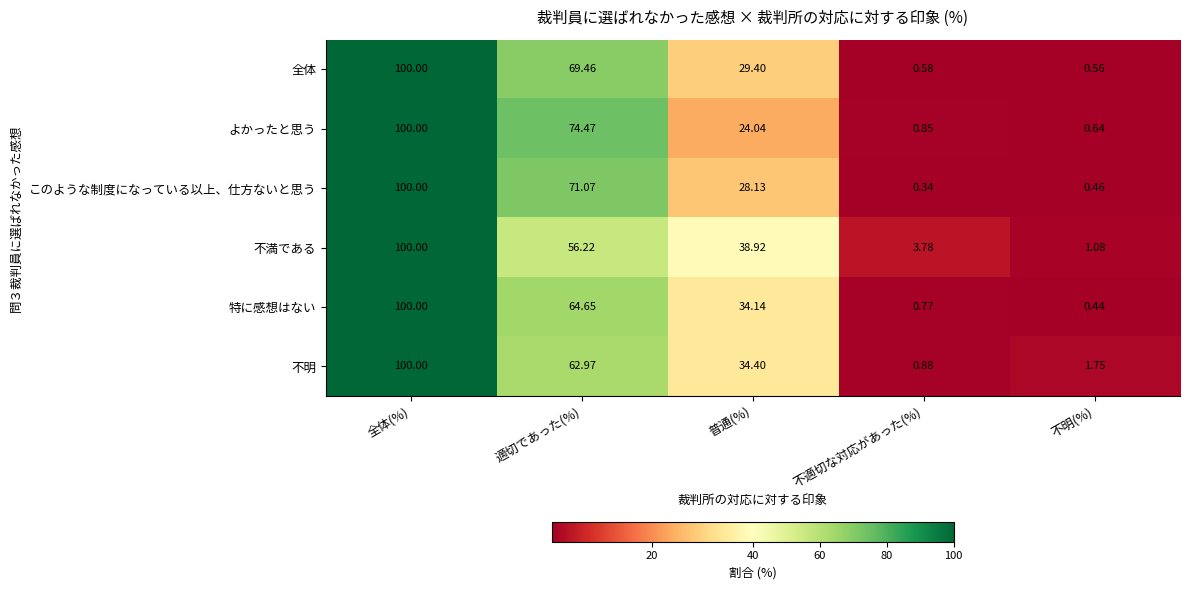

At 不適切な対応があった(%), list the series in order from largest to smallest.

不満である, 不明, よかったと思う, 特に感想はない, 全体, このような制度になっている以上、仕方ないと思う